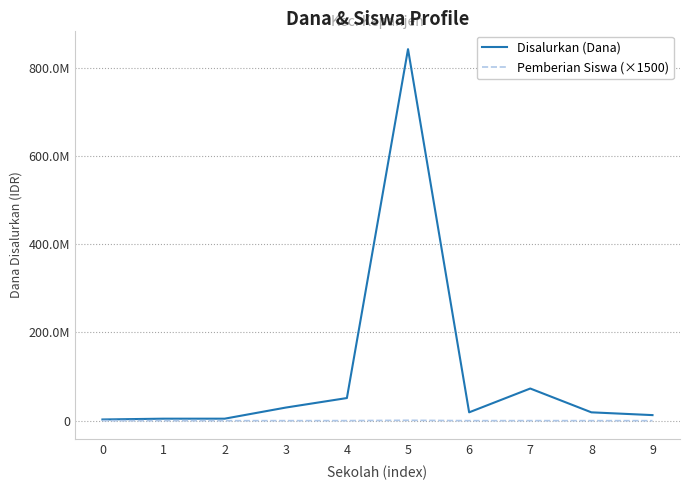

In Disalurkan (Dana), how many points are lower than both neighbors (excluding endpoints)?

1